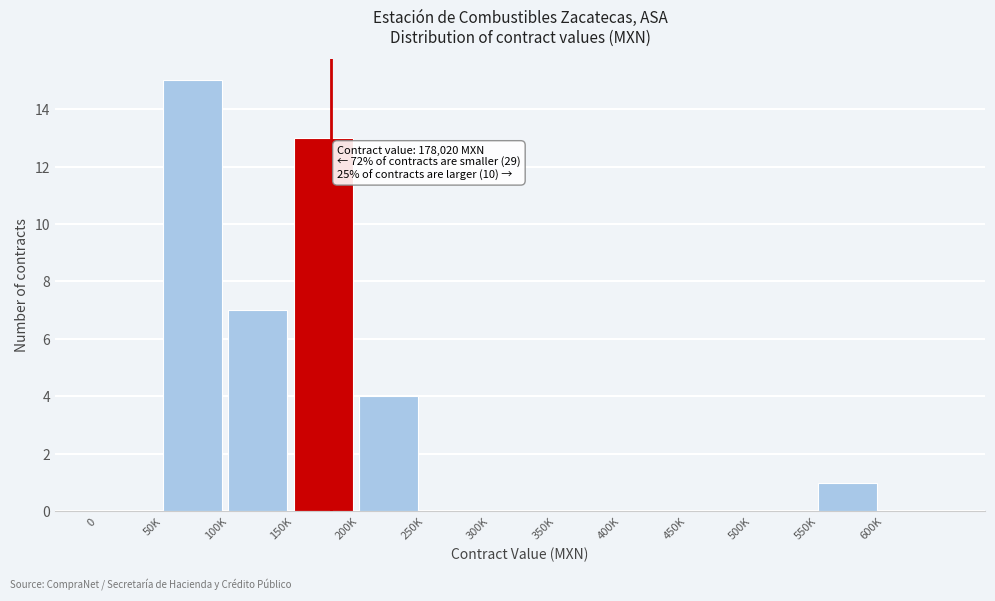

Reading left to right, extract all data points from this chart.

0=0	50K=15	100K=7	150K=13	200K=4	250K=0	300K=0	350K=0	400K=0	450K=0	500K=0	550K=1	600K=0